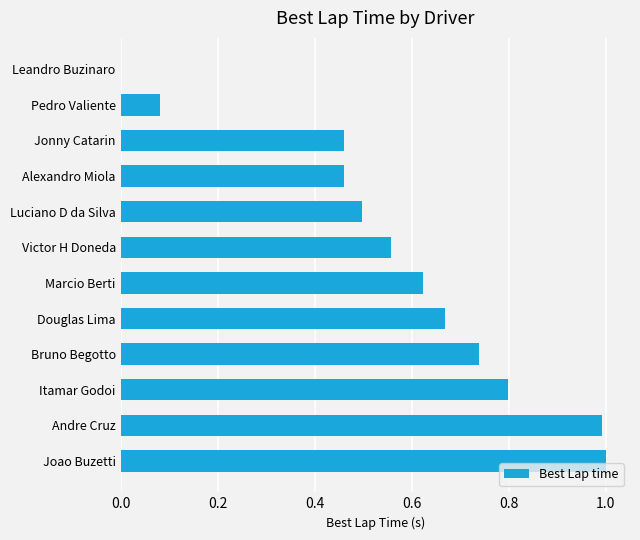

Count the number of values greater than 0.

11